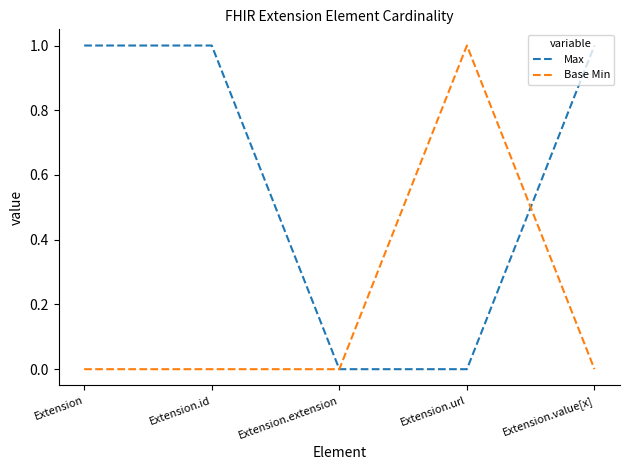

Between Extension.extension and Extension.url, which series saw the biggest shift?

Base Min